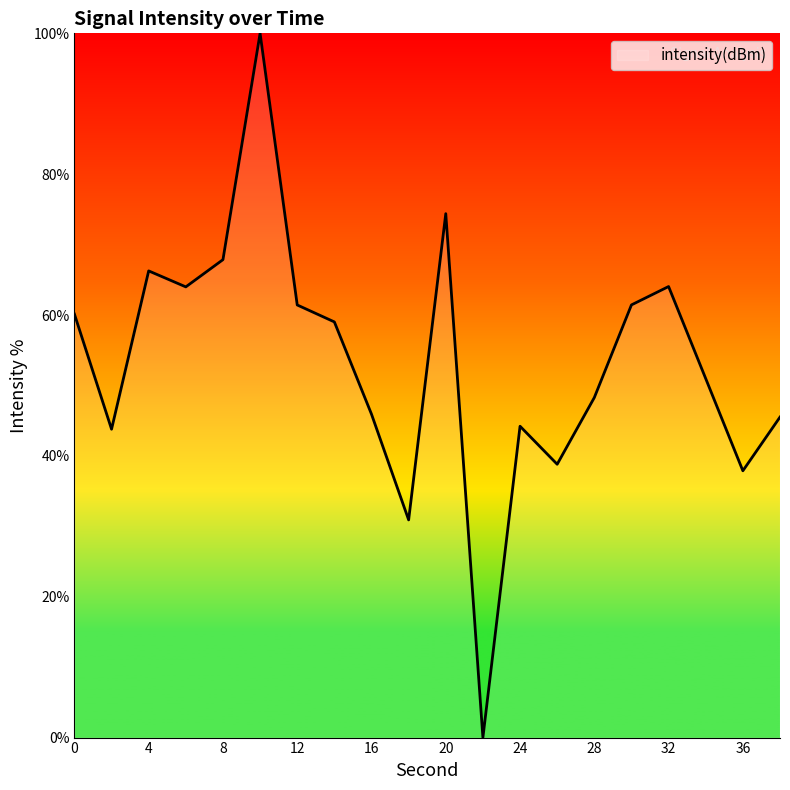

What is the greatest value displayed?

100.0